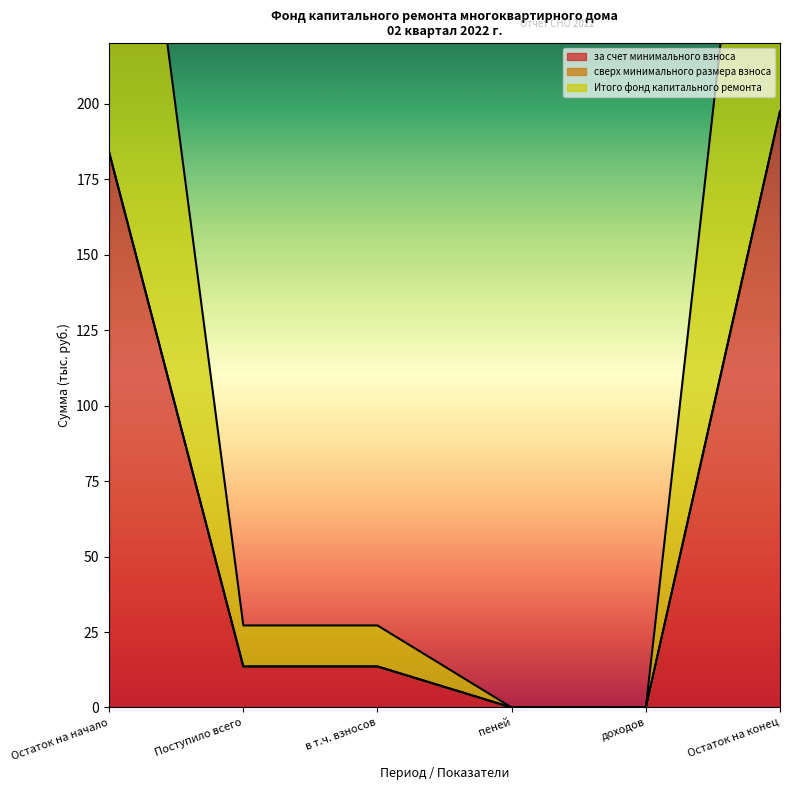

The value of за счет минимального взноса at Поступило всего is 13.6. True or false?

True